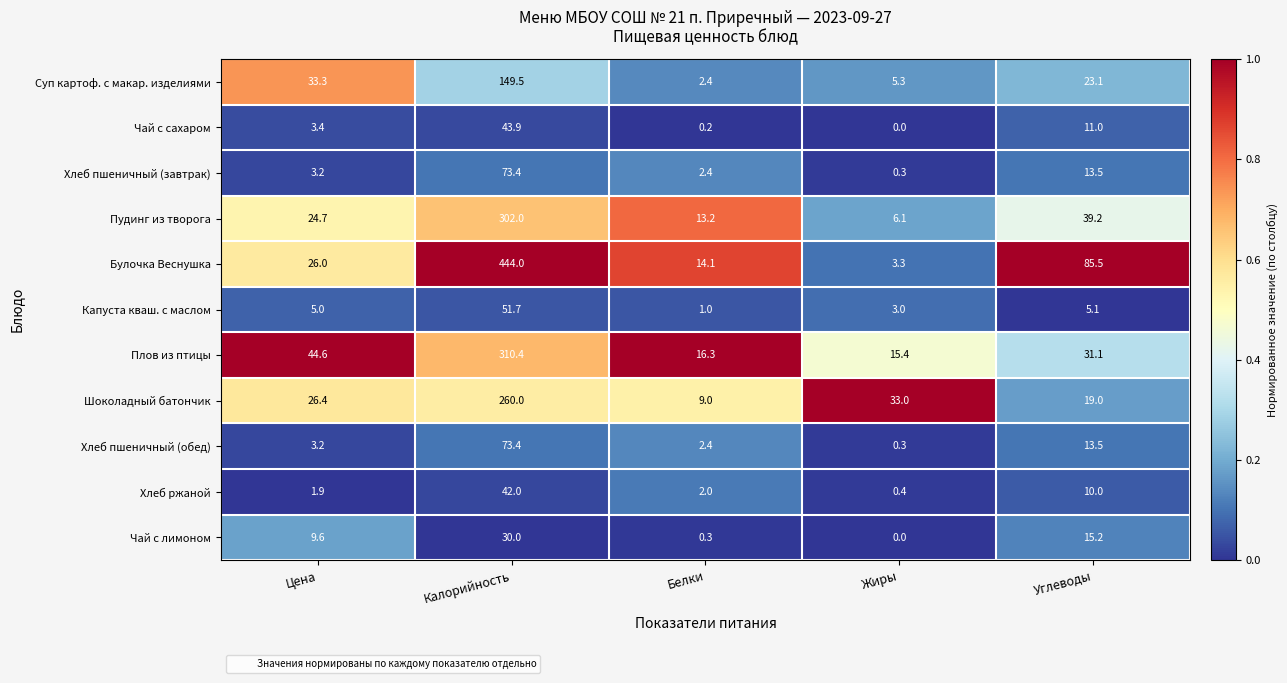

What is the total value across all series at Жиры?

67.1